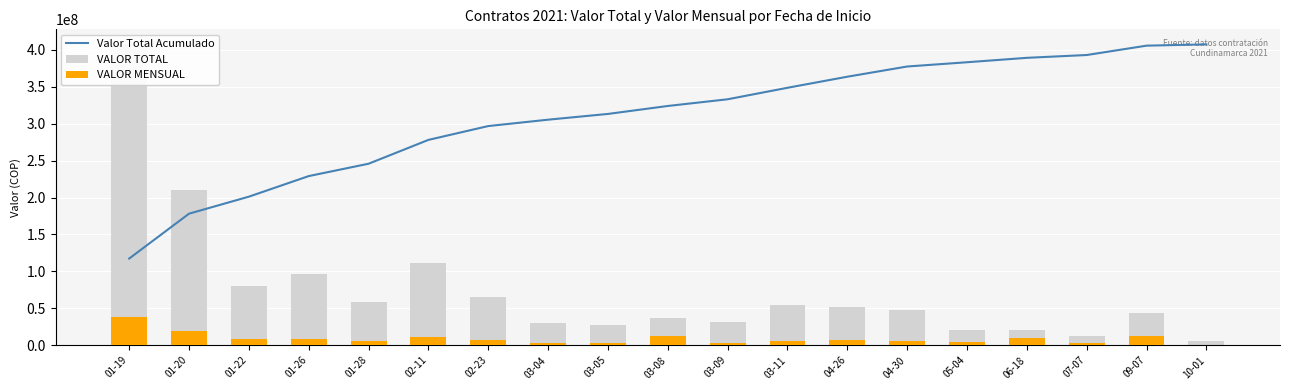

At 01-22, list the series in order from largest to smallest.

Valor Total Acumulado, VALOR TOTAL, VALOR MENSUAL